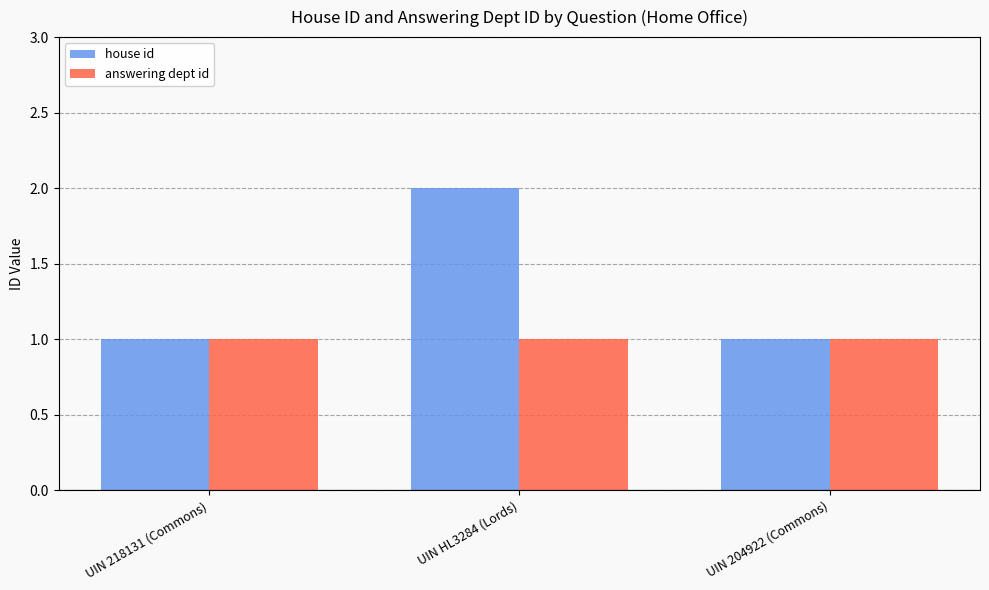

What is the total value across all series at UIN 204922 (Commons)?

2